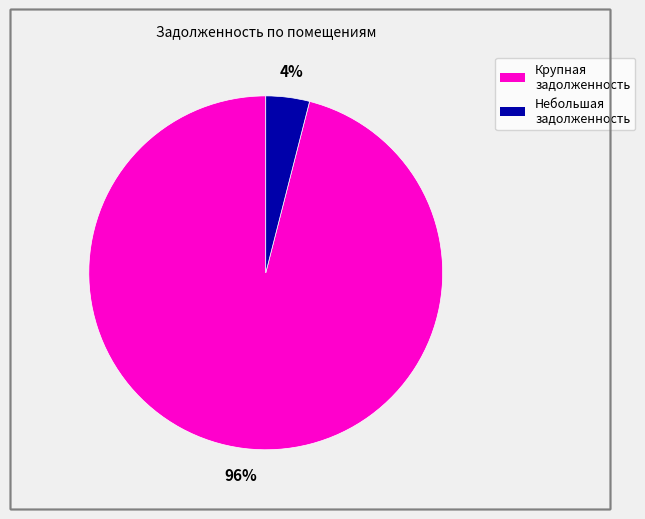

Does any single category account for the majority?

Yes